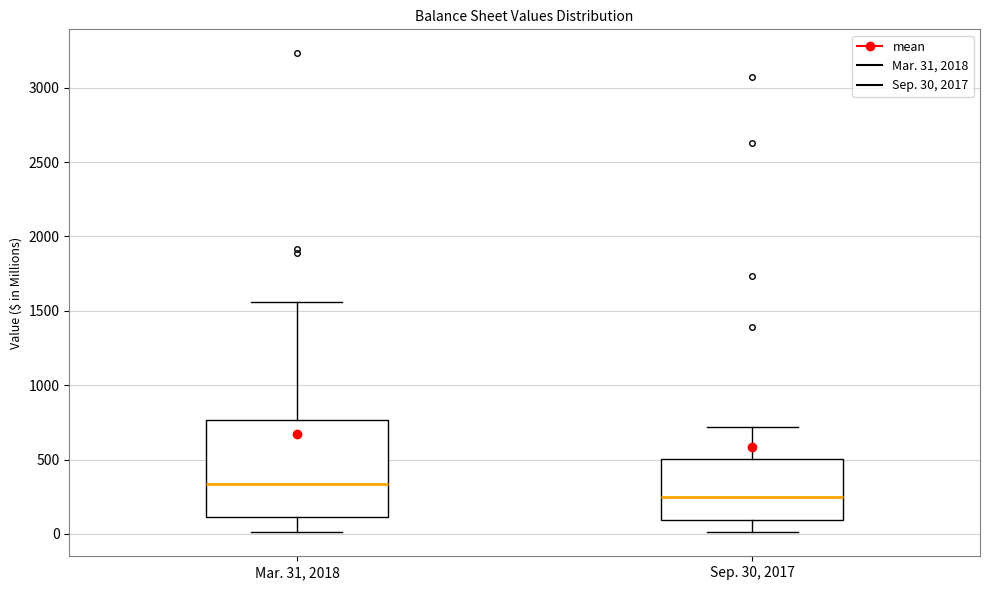

Reading left to right, transcribe this box plot: for each box, give where its median line is, the range the box spans, and where its two whiskers end, as read against the y-axis. The values are not printed on the chart, so give them approximately, as read against the axis.

Mar. 31, 2018: median 350, box 100 to 750, whiskers 0 to 1550
Sep. 30, 2017: median 250, box 100 to 500, whiskers 0 to 700